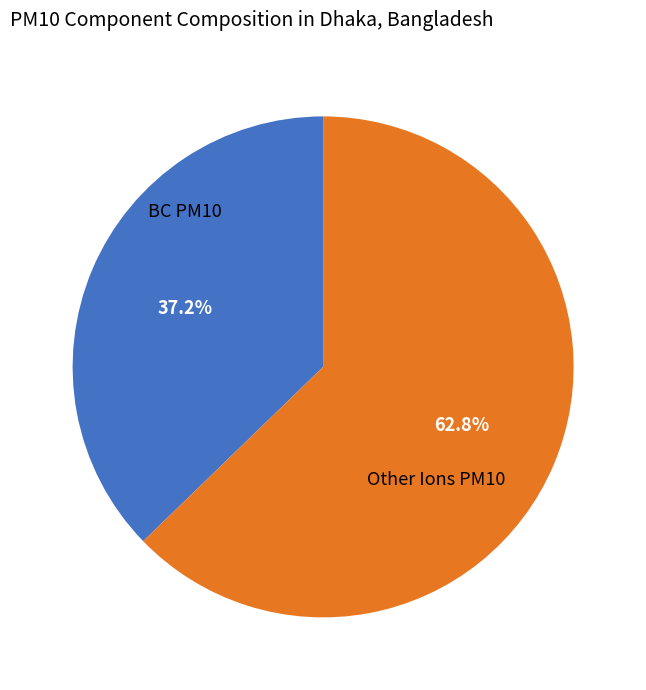

How many segments does this pie chart have?

2